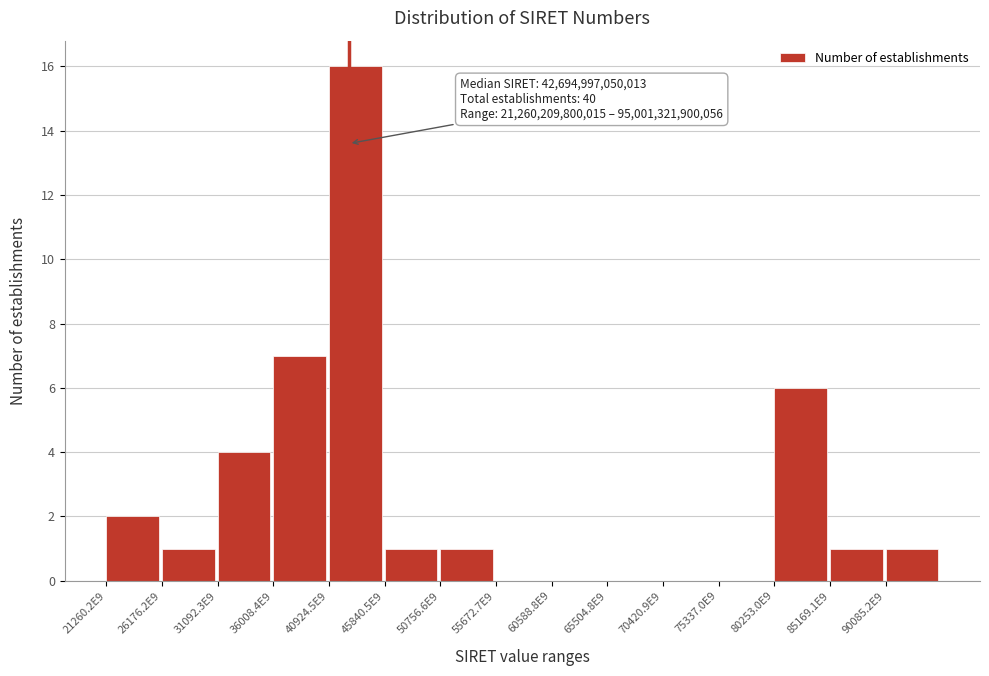

Reading left to right, what are all the values shown in this chart?

21260.2E9=2	26176.2E9=1	31092.3E9=4	36008.4E9=7	40924.5E9=16	45840.5E9=1	50756.6E9=1	55672.7E9=0	60588.8E9=0	65504.8E9=0	70420.9E9=0	75337.0E9=0	80253.0E9=6	85169.1E9=1	90085.2E9=1